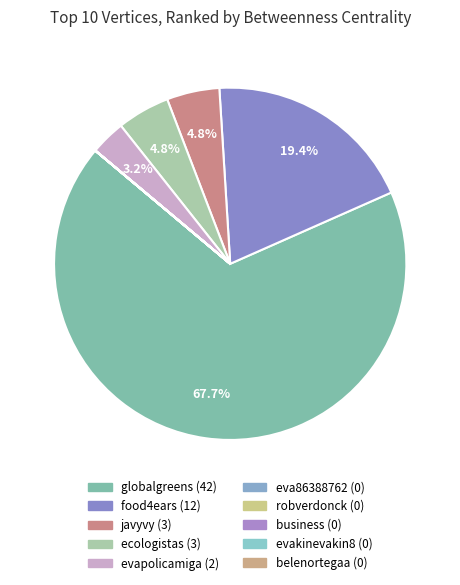

To the nearest percent, what percentage of the pie is evapolicamiga?

3%